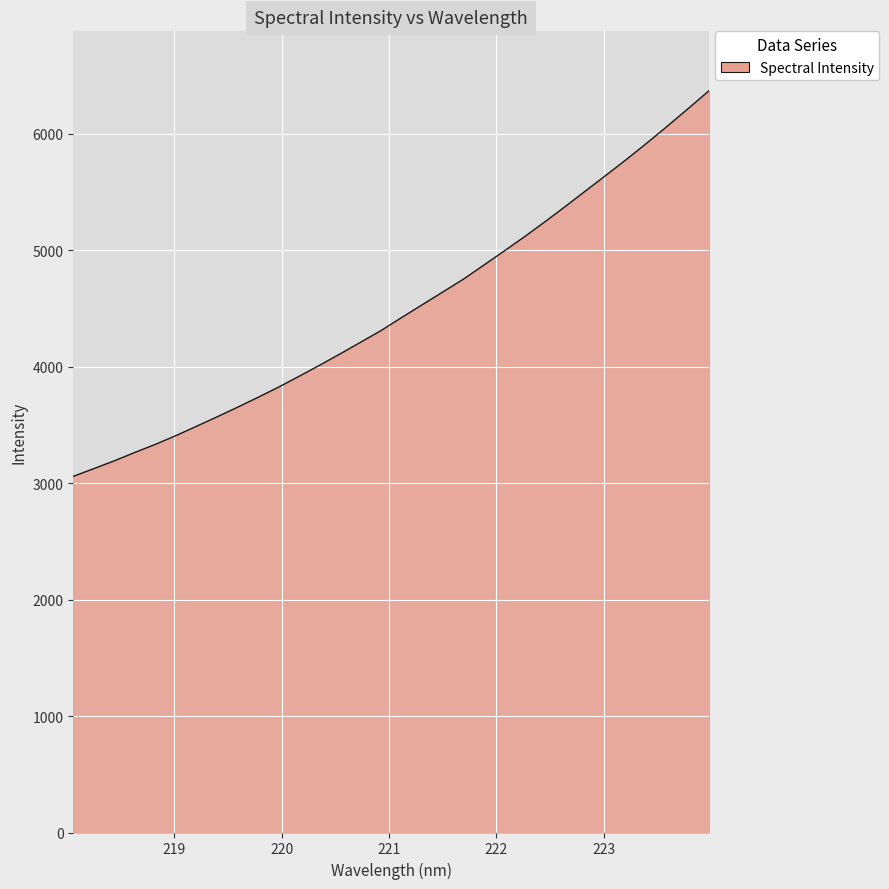

What is the smallest value displayed?

3058.6